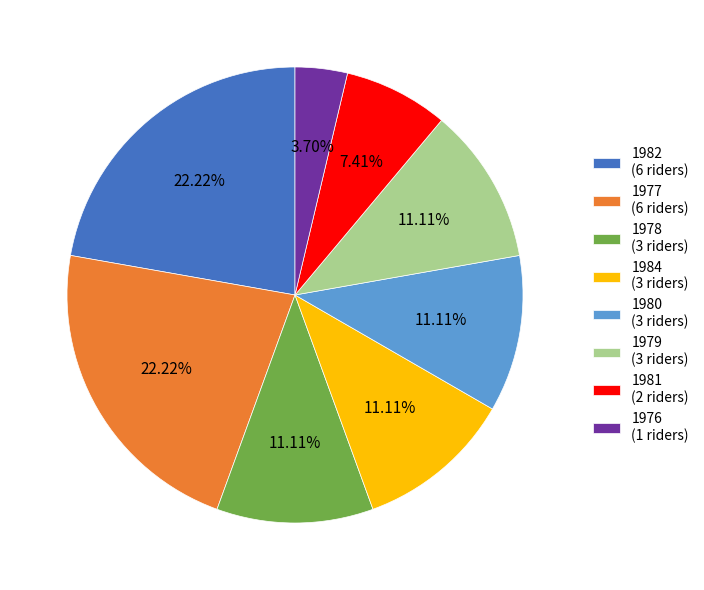

Is there a majority slice in this chart?

No